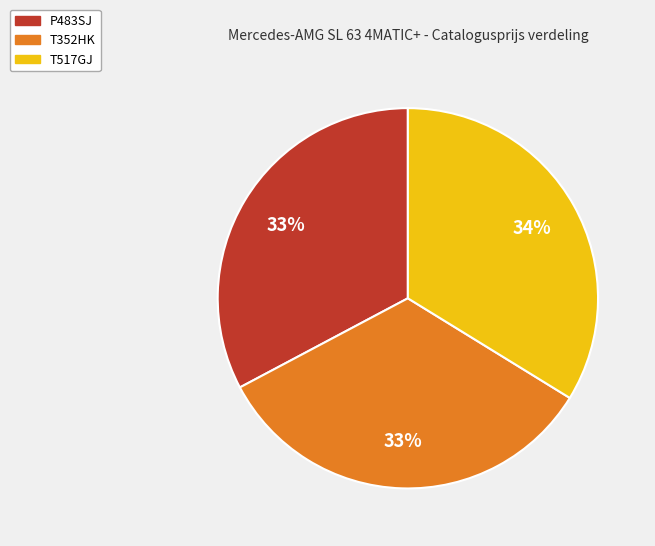

Count the number of slices in the pie.

3